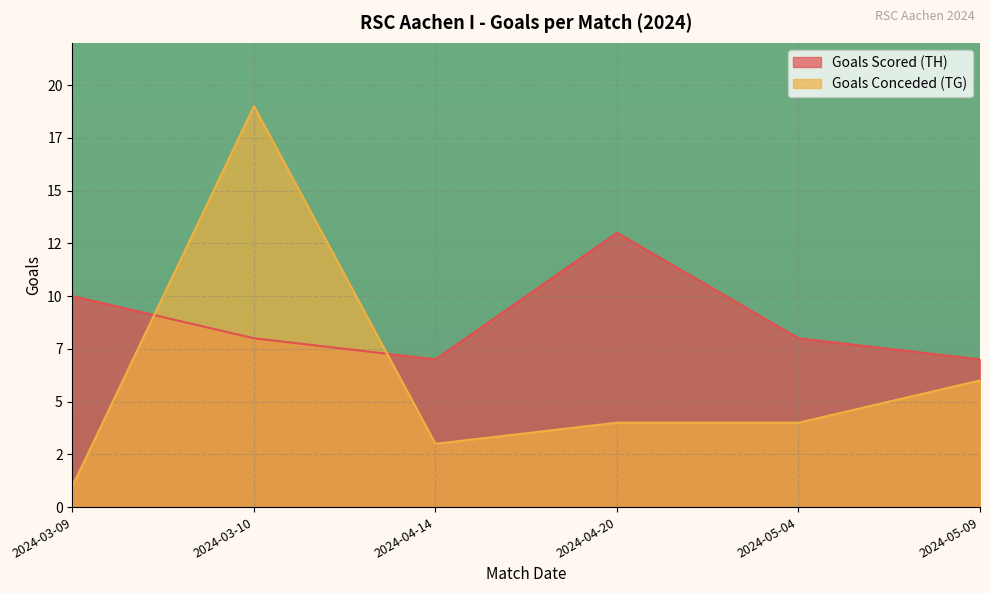

At how many categories does at least one series exceed 6?

6